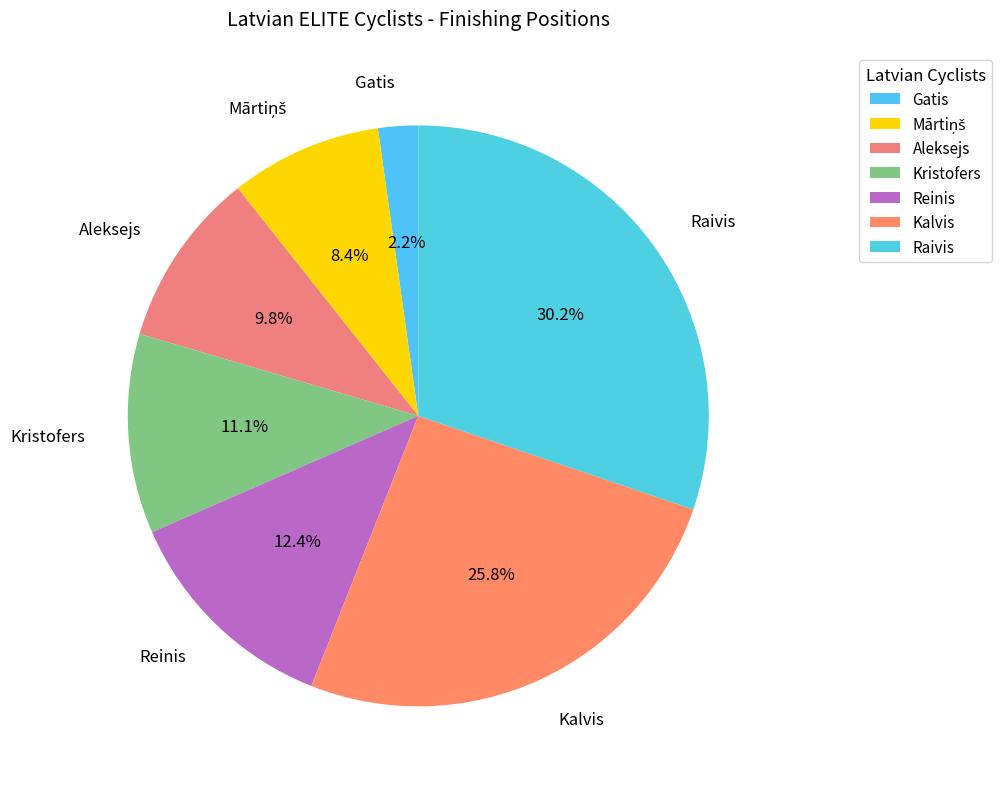

What percentage do Aleksejs and Kristofers together represent?

20.9%